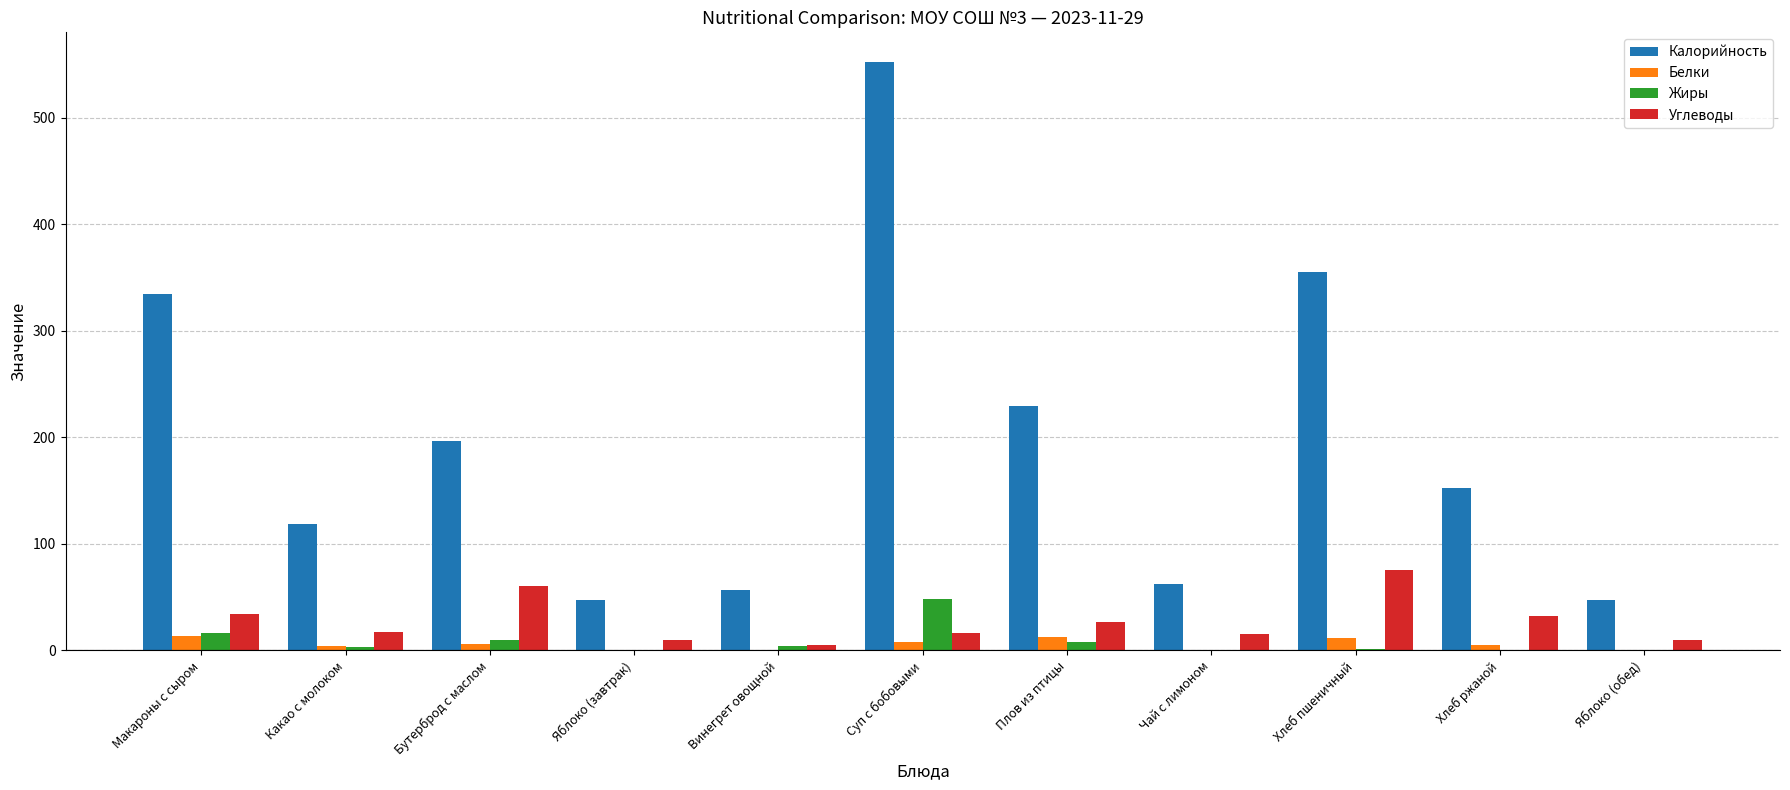

The Углеводы series shows 89.2 at Бутерброд с маслом. True or false?

False